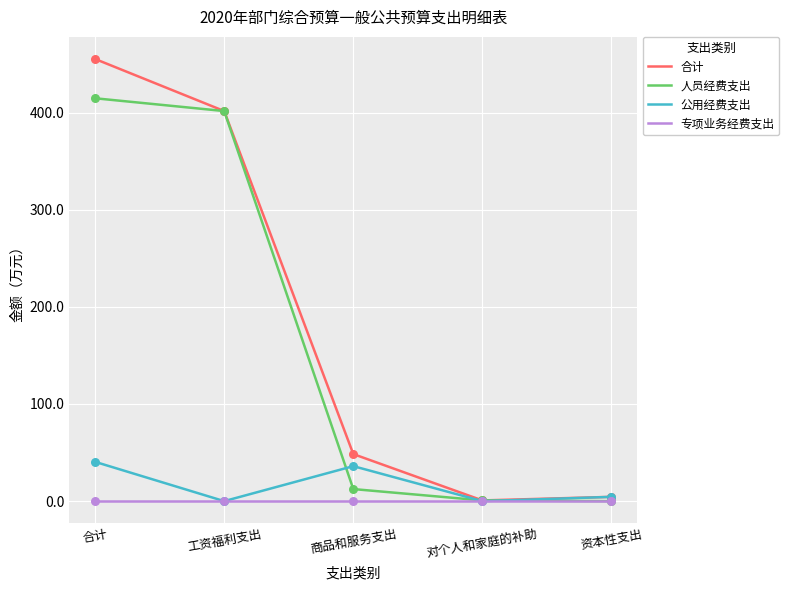

What is the total value across all series at 商品和服务支出?

96.9